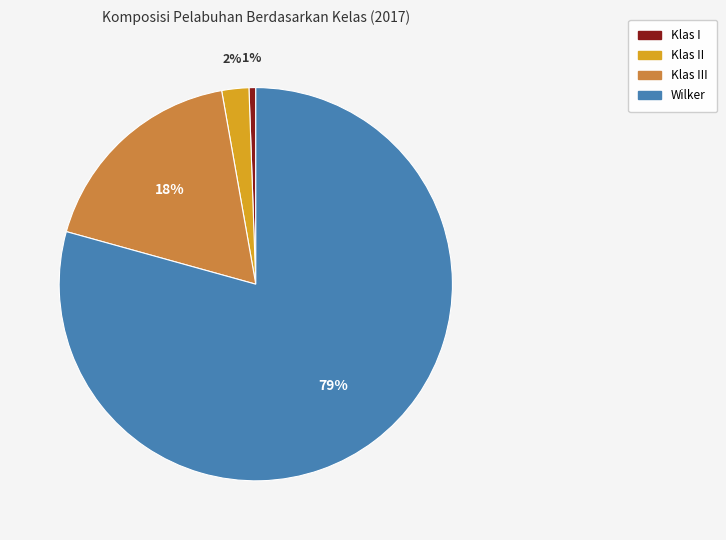

Which has a higher value, Klas II or Klas III?

Klas III